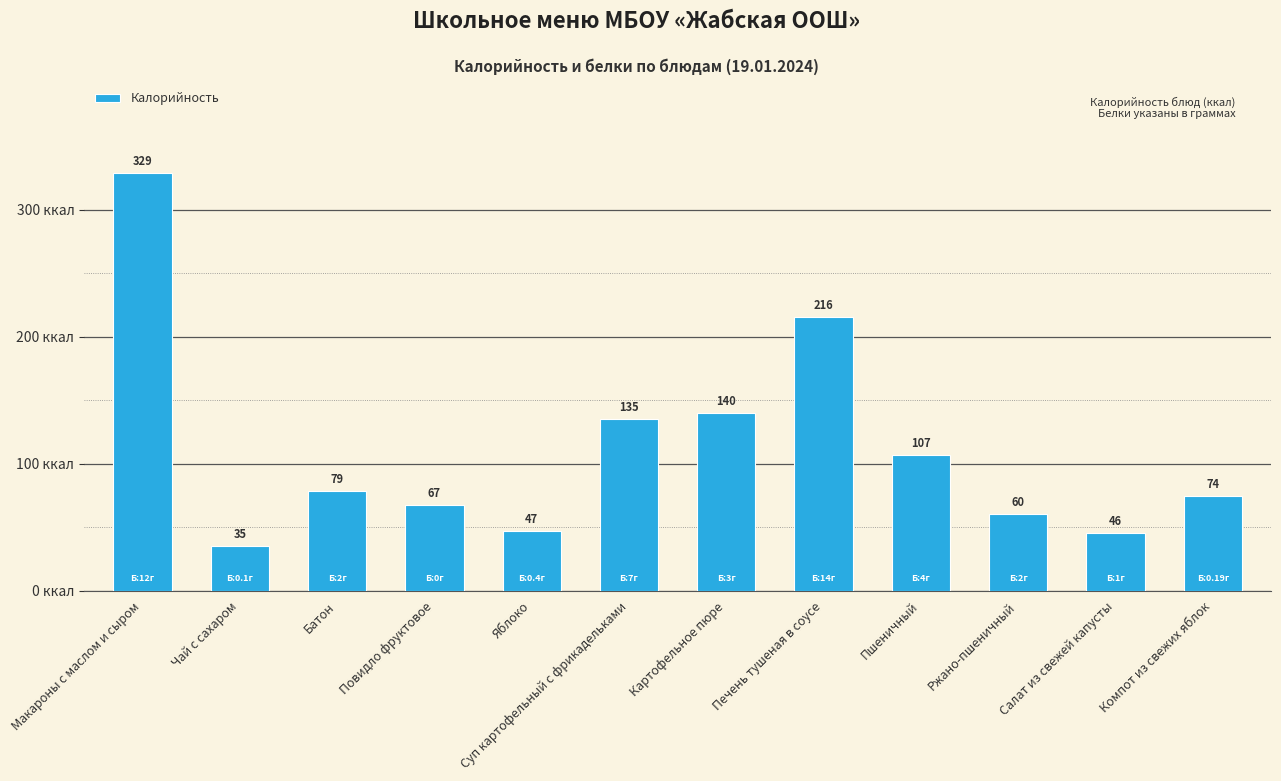

The chart shows a value of 135.0 at Суп картофельный с фрикадельками. True or false?

True